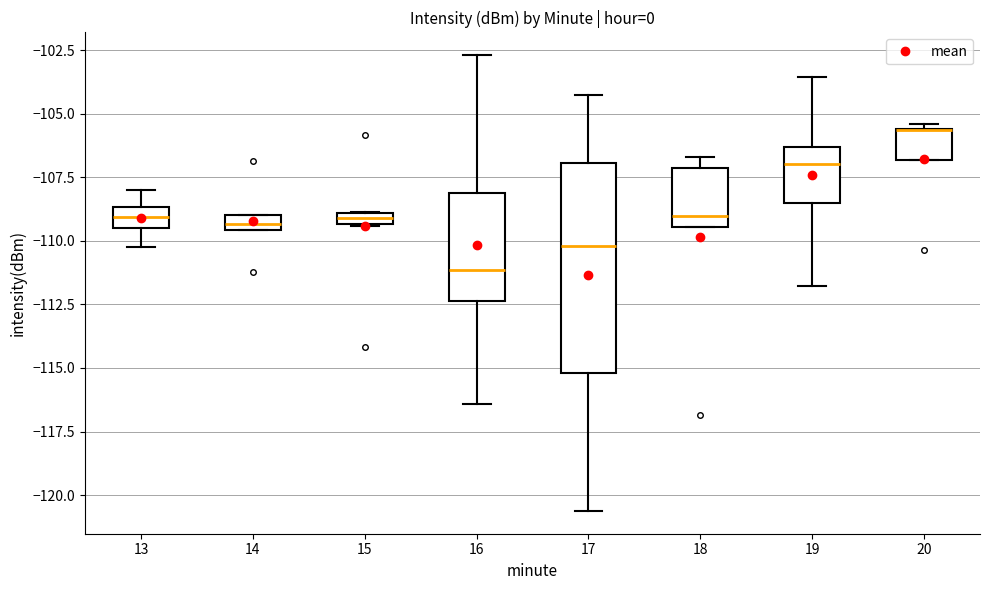

Where is the upper edge of the box at x = 15 on the y-axis? The values are not printed on the chart, so give them approximately, as read against the axis.

-109.0